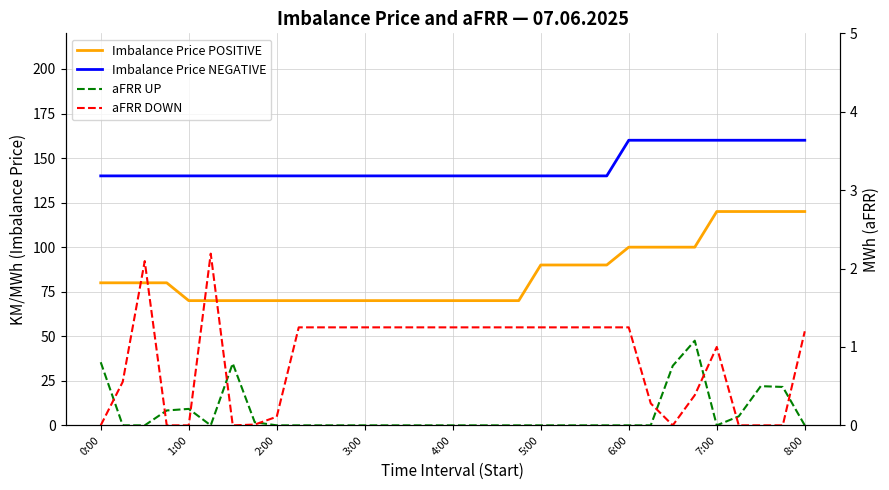

What is the maximum value shown in the chart?

160.0